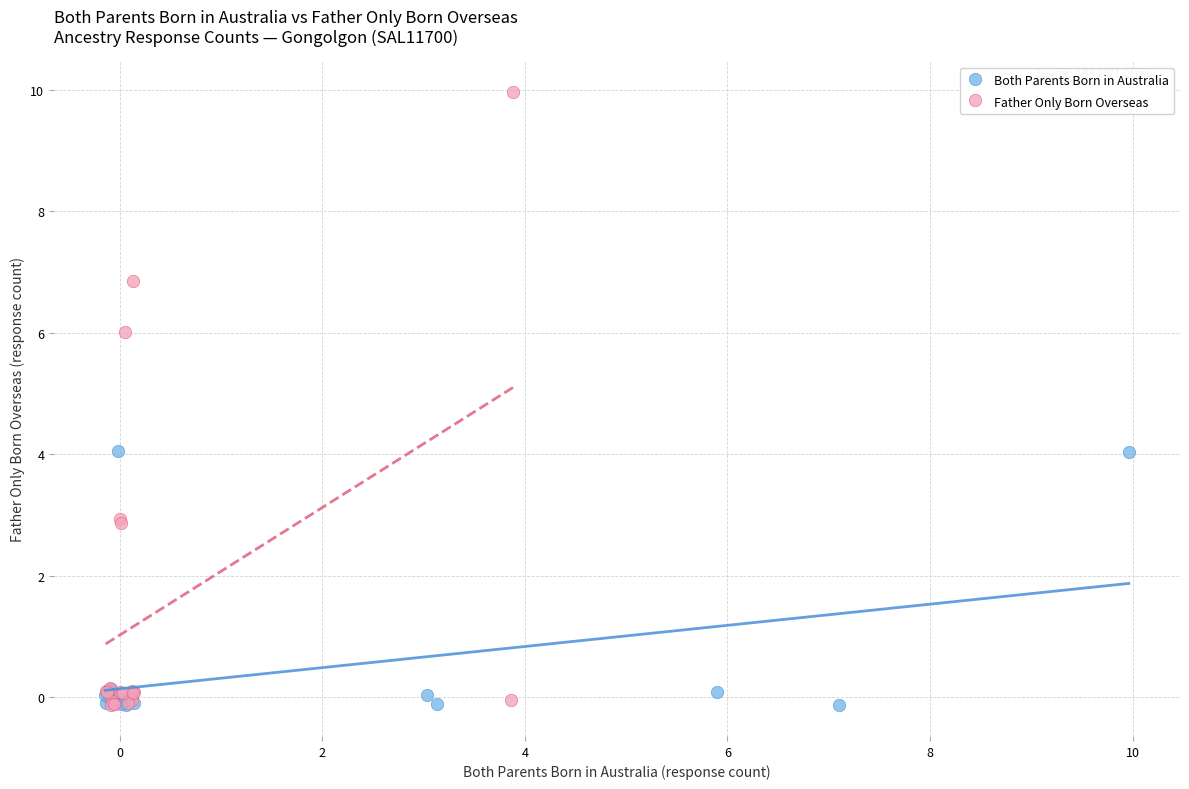

Which series contains the highest Y value?

Father Only Born Overseas